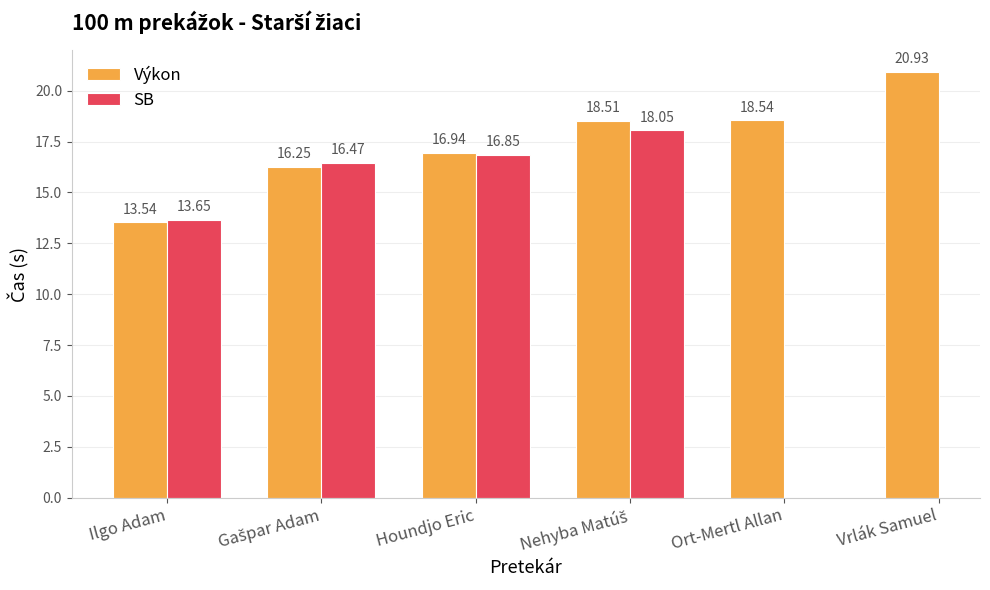

What is the label of the 2nd bar from the left?

Gašpar Adam